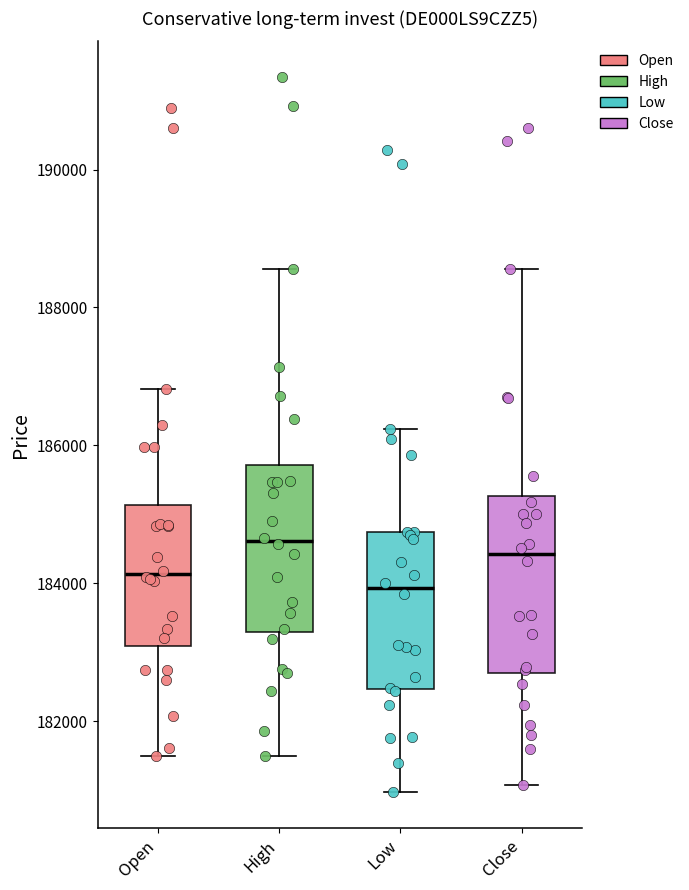

Reading left to right, read every box against the y-axis: the position of its median line, the range the box covers, and the ends of its whiskers. The values are not printed on the chart, so give them approximately, as read against the axis.

Open: median 184200, box 183000 to 185200, whiskers 181400 to 186800
High: median 184600, box 183200 to 185800, whiskers 181400 to 188600
Low: median 184000, box 182400 to 184800, whiskers 181000 to 186200
Close: median 184400, box 182600 to 185200, whiskers 181000 to 188600